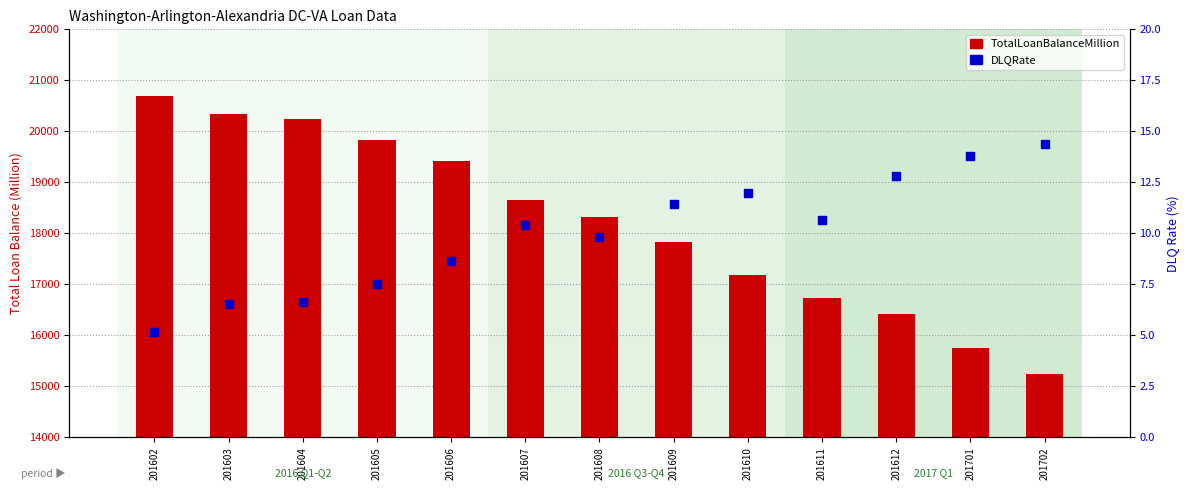

Which series reaches the minimum Y coordinate?

DLQRate